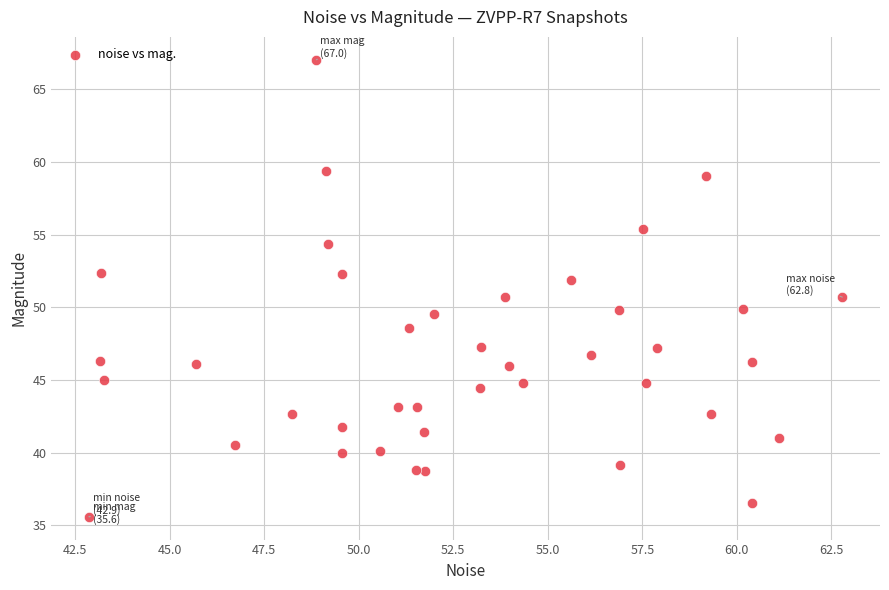

What is the range of X values (max minus min)?

19.9